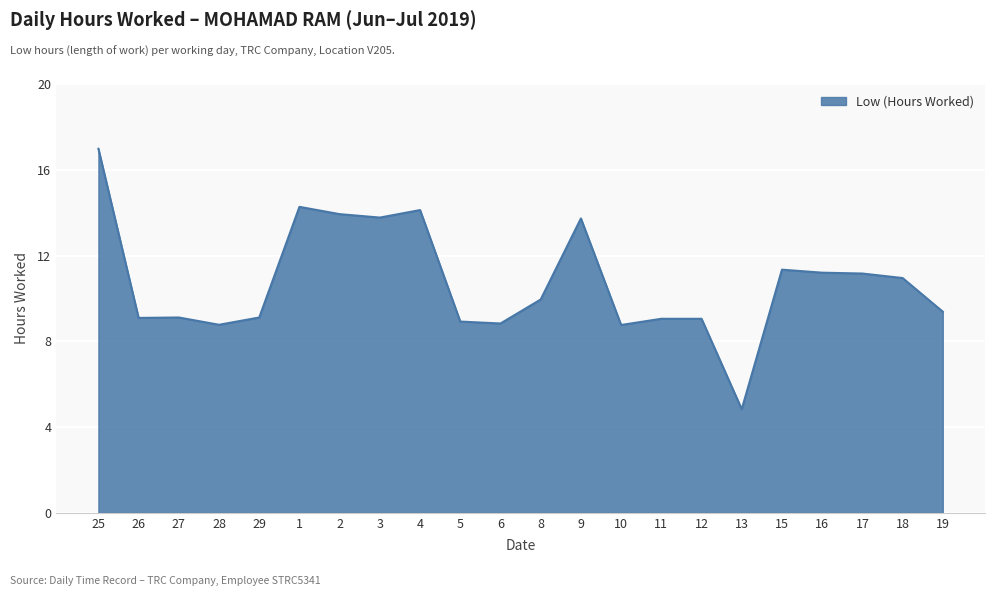

What is the difference between the second highest and second lowest values?

5.5